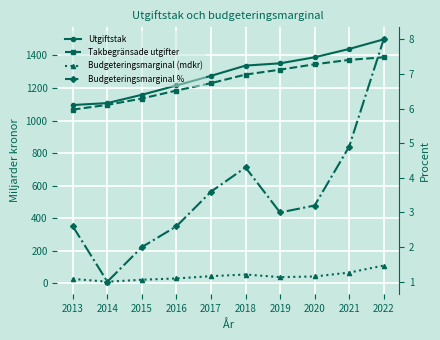

Which series has the largest total across all categories?

Utgiftstak